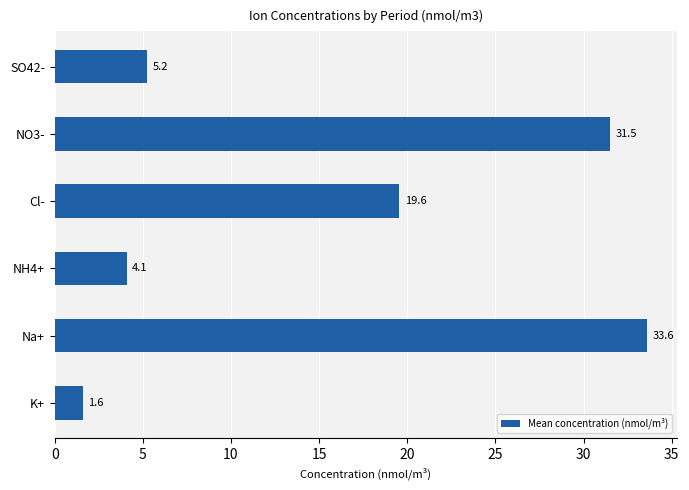

The chart shows a value of 1.6 at K+. True or false?

True